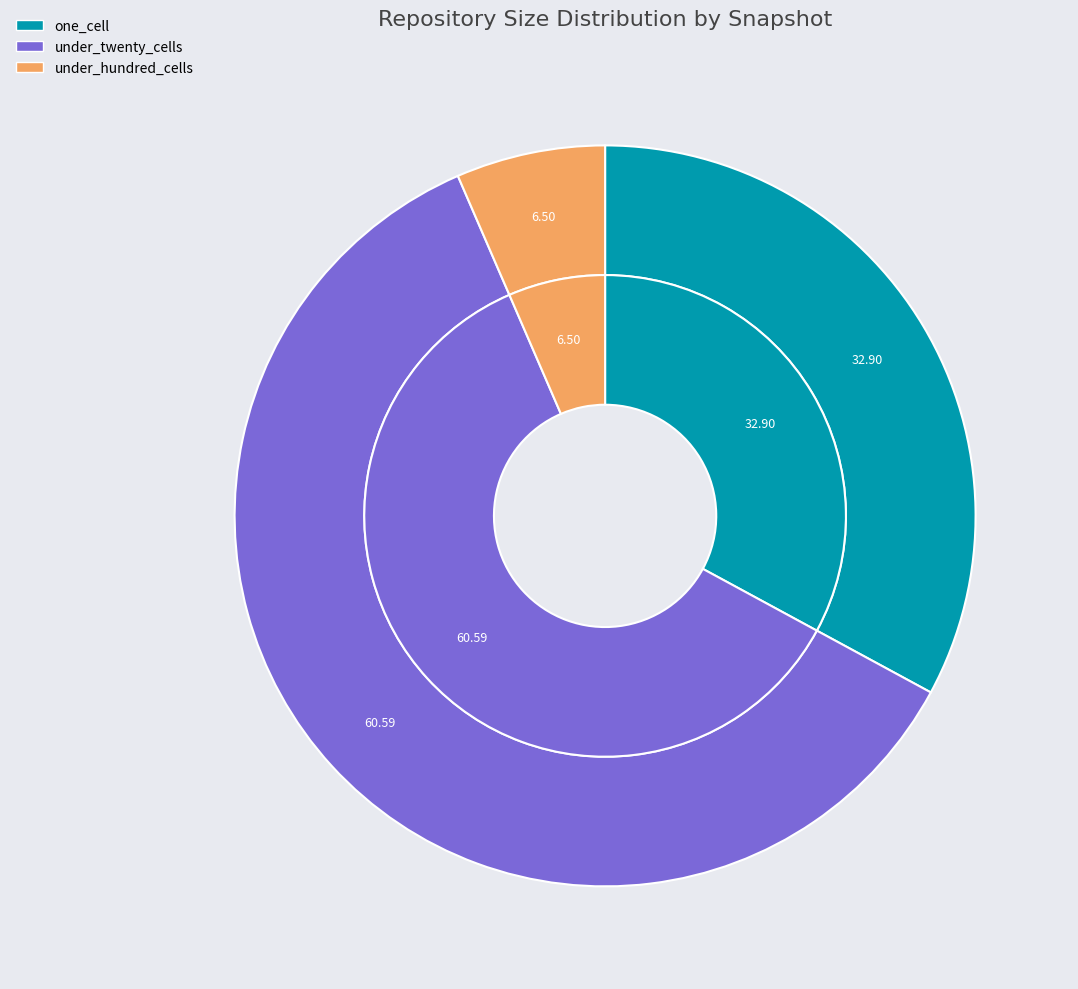

Combined, do under_hundred_cells and 28 account for over 50%?

No